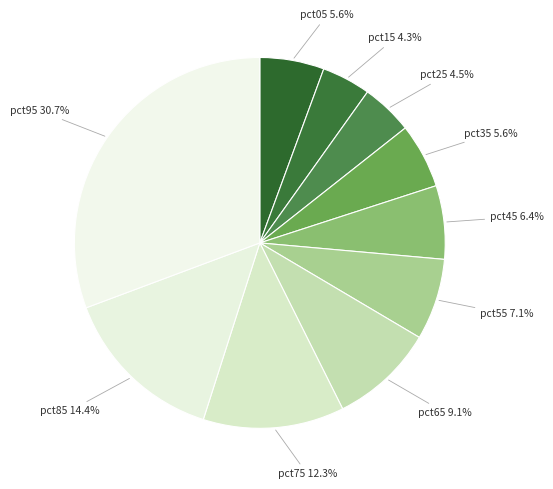

Is there any slice that represents more than half of the pie?

No